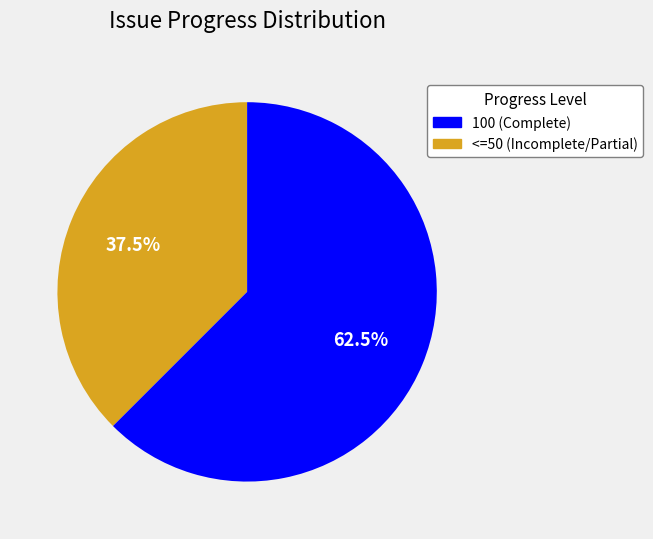

Is there any slice that represents more than half of the pie?

Yes